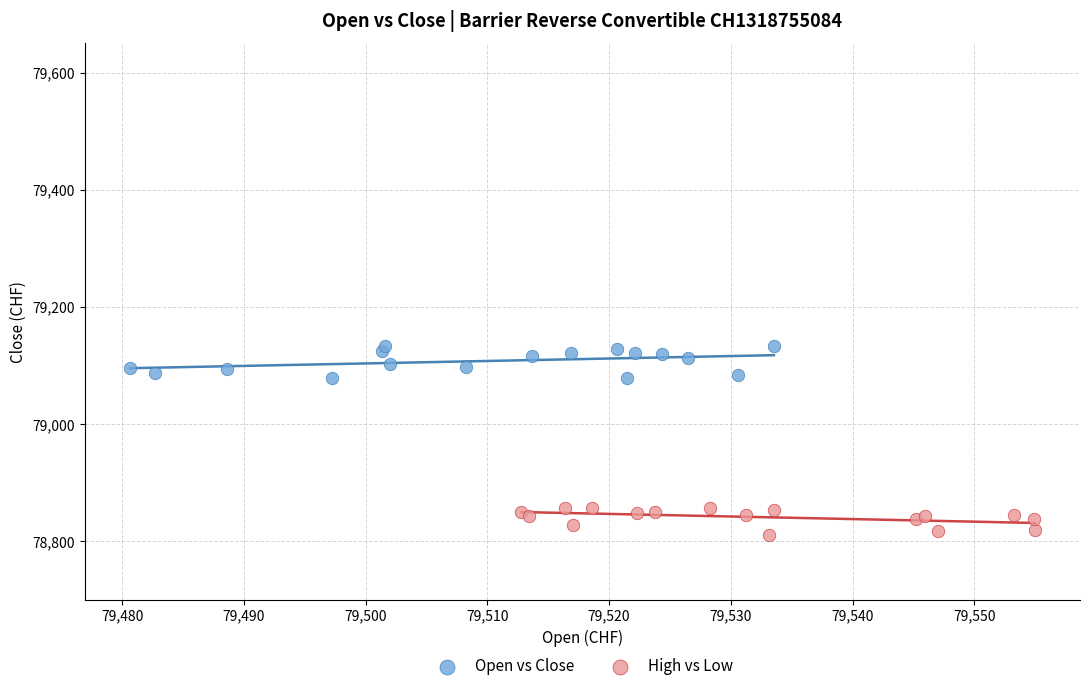

Which series contains the highest Y value?

Open vs Close